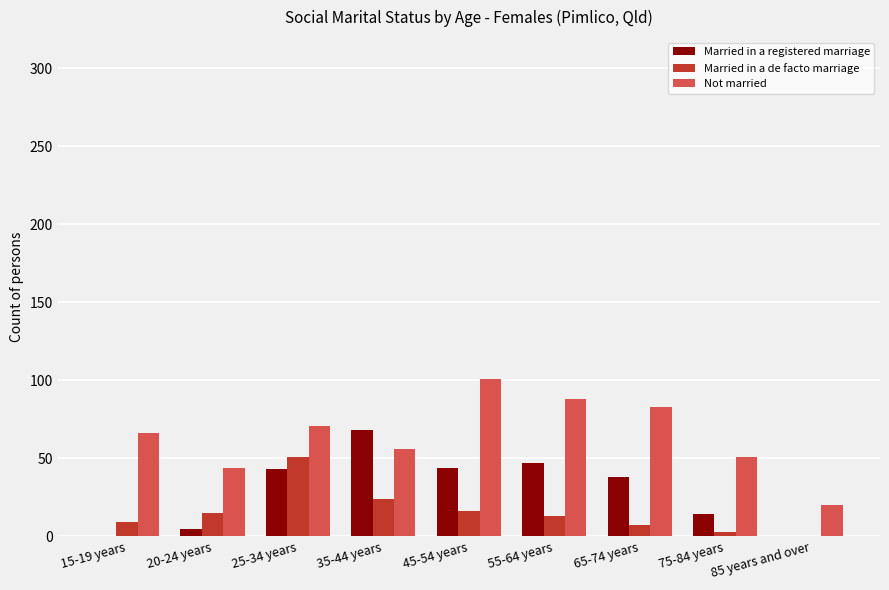

Which series has the largest total across all categories?

Not married